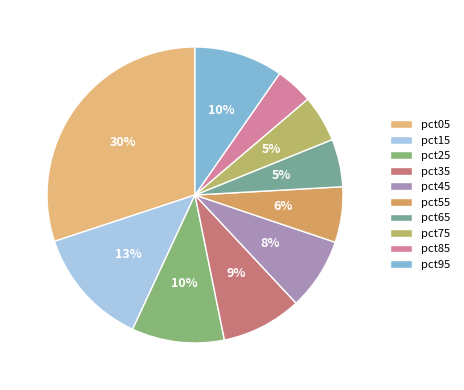

Do pct35 and pct95 together represent more than half of the pie?

No